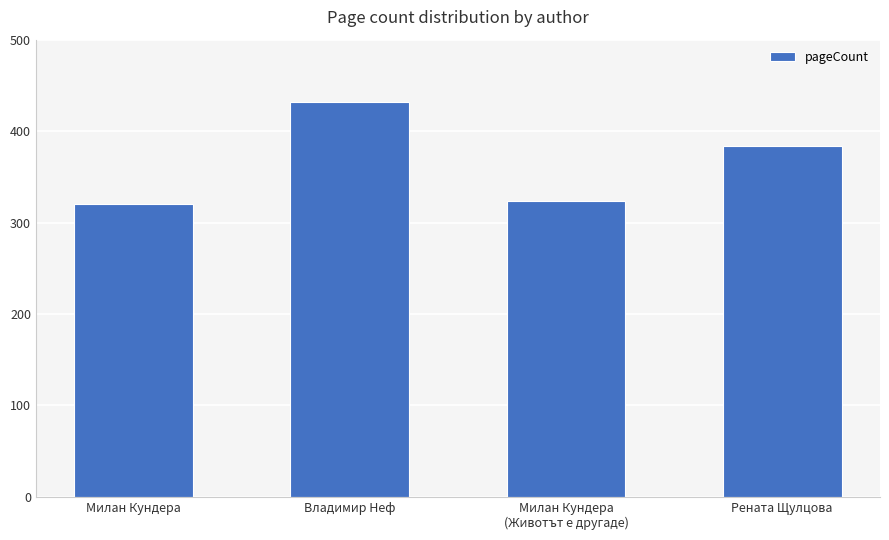

Between Владимир Неф and Милан Кундера, which is larger?

Владимир Неф